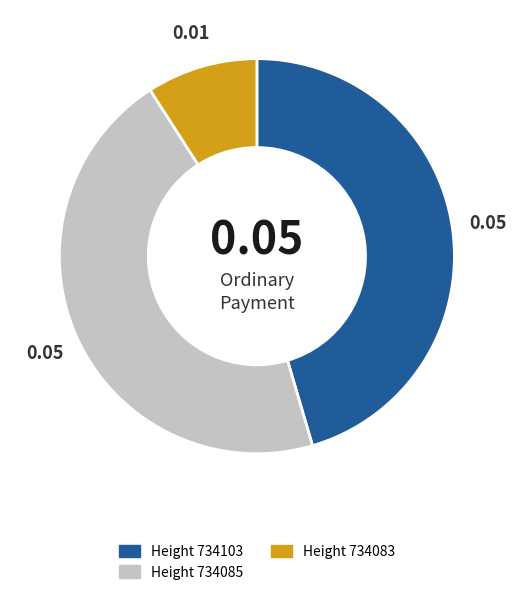

Is there a majority slice in this chart?

No